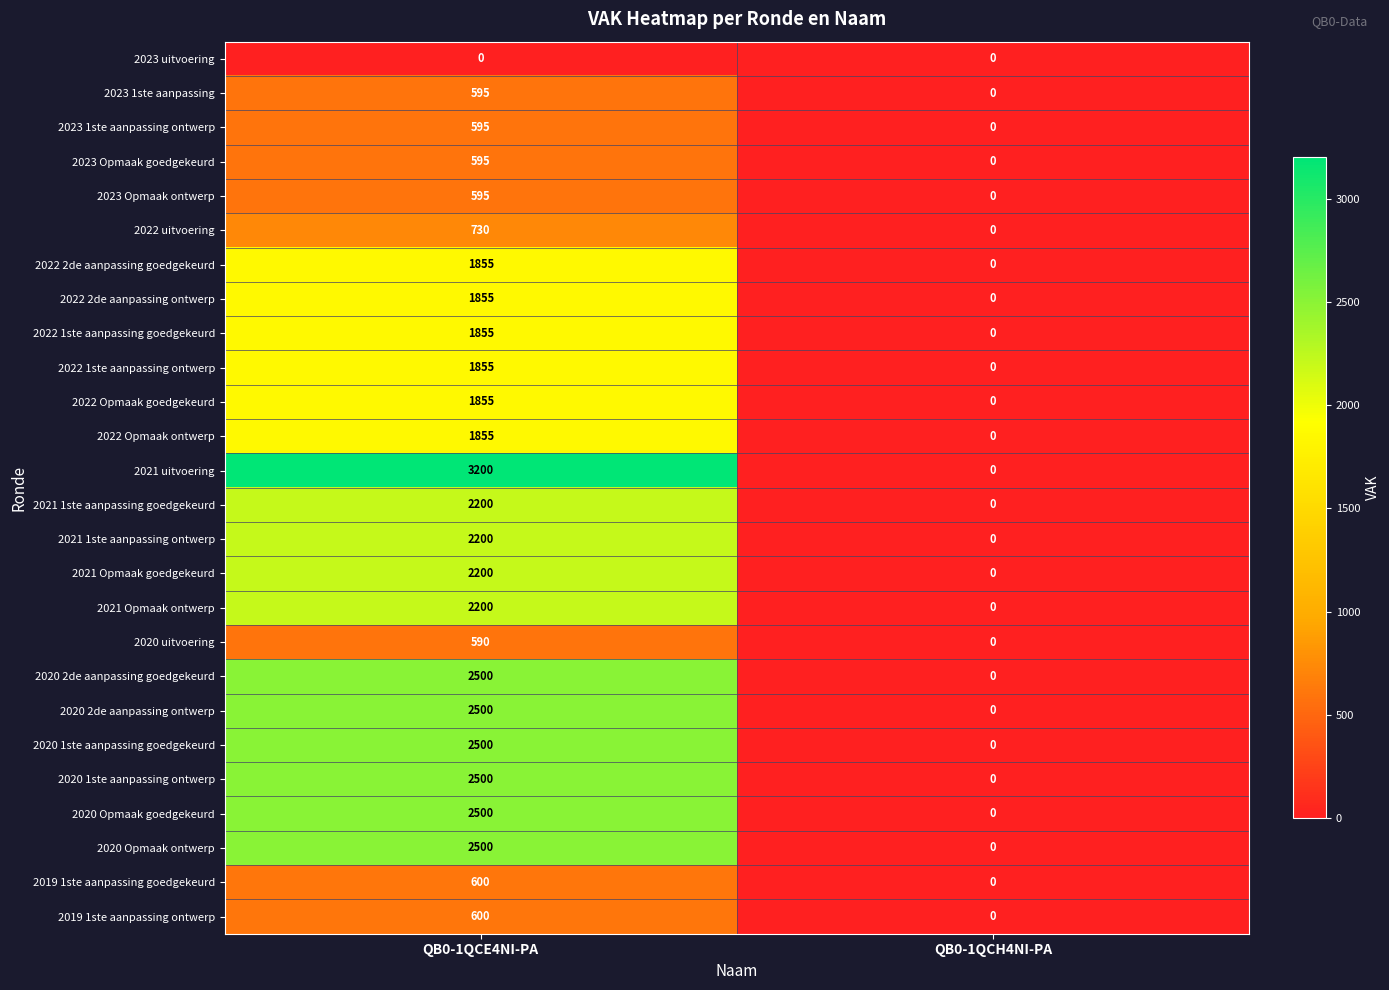

What is the total value across all series at QB0-1QCE4NI-PA?

43030